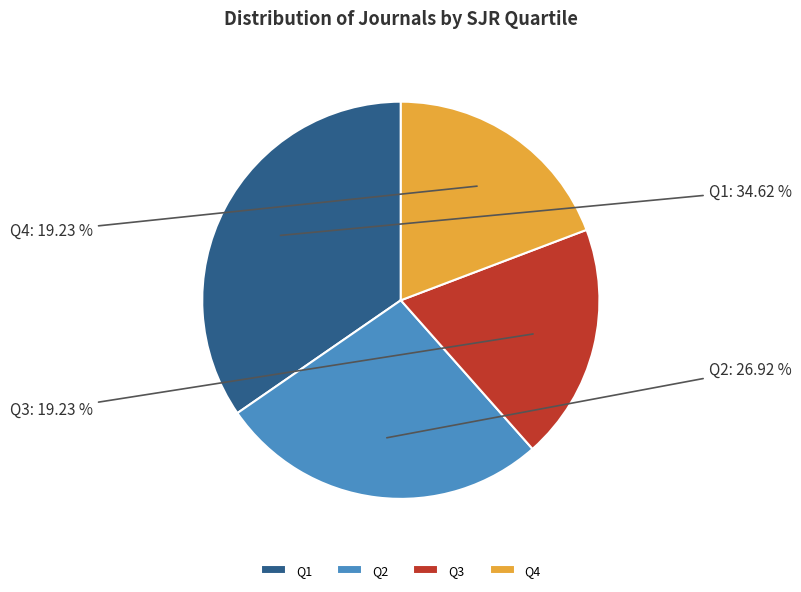

How many segments does this pie chart have?

4